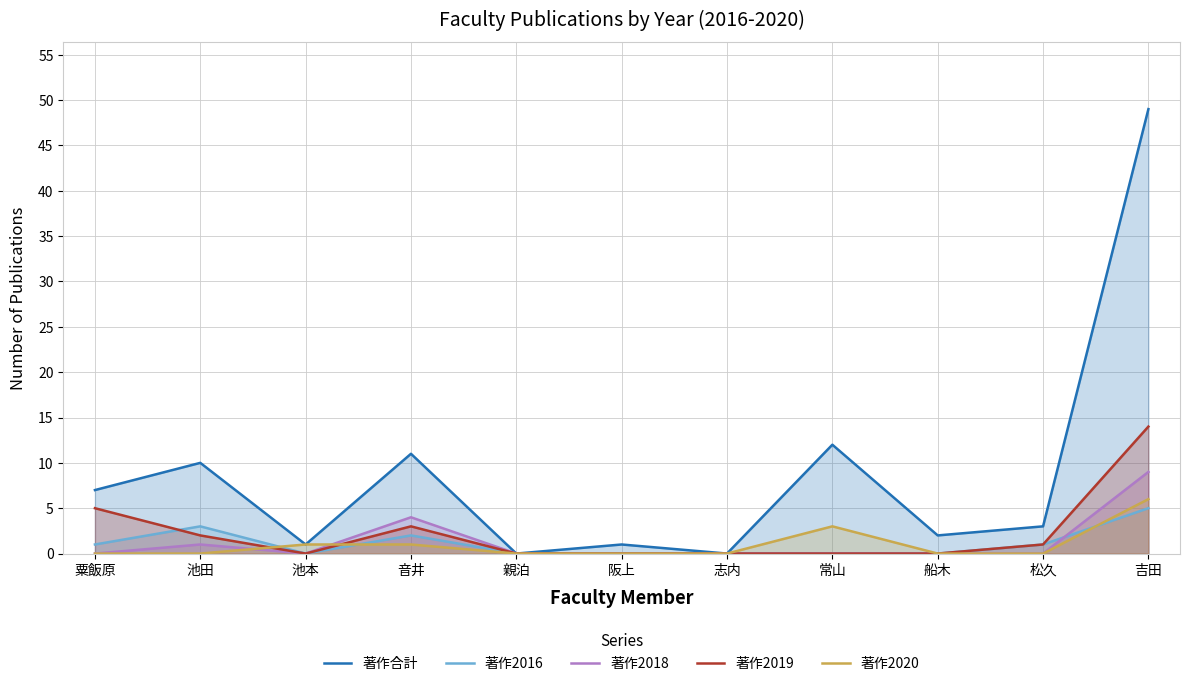

What is the average value of the 著作合計 series?

9